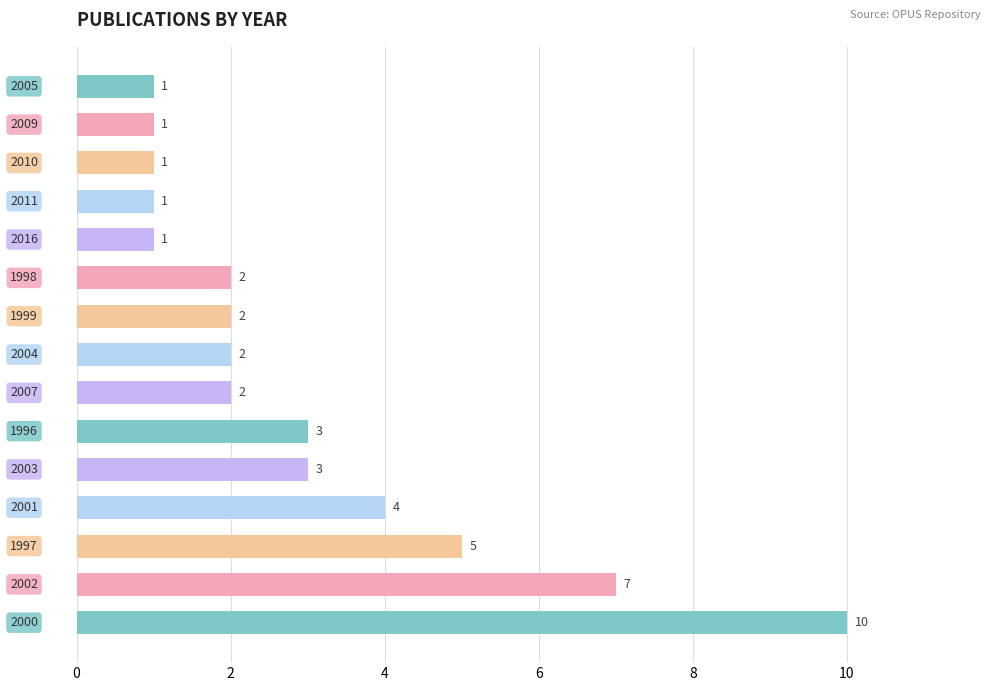

Does the chart contain stacked bars?

No